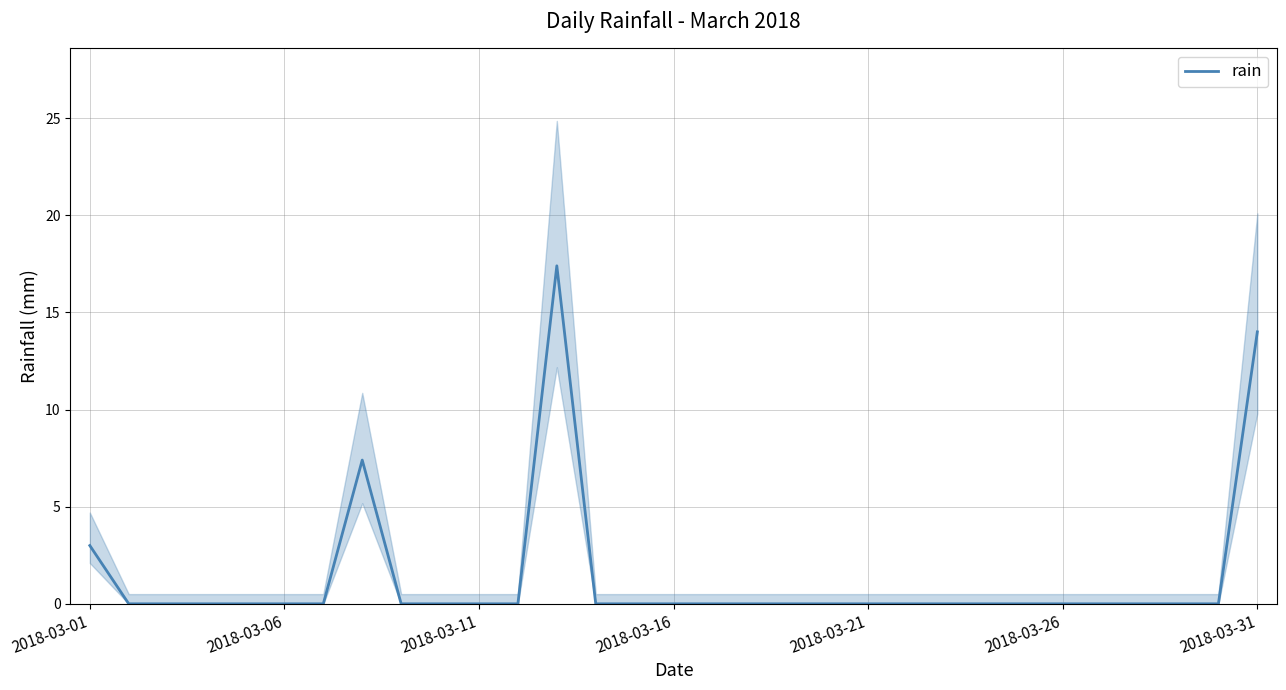

What is the maximum value for rain?

17.4